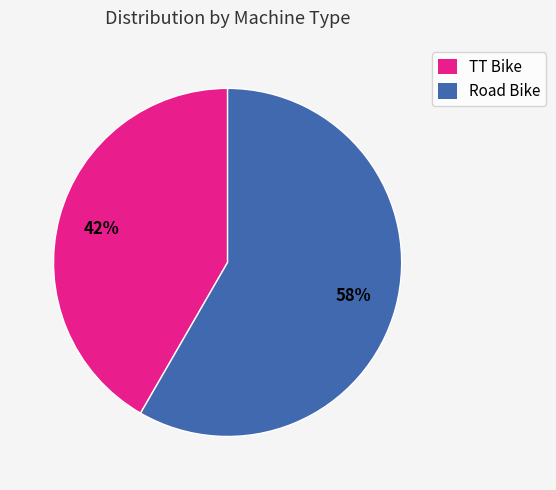

Is it true that TT Bike is 32% of the pie?

False